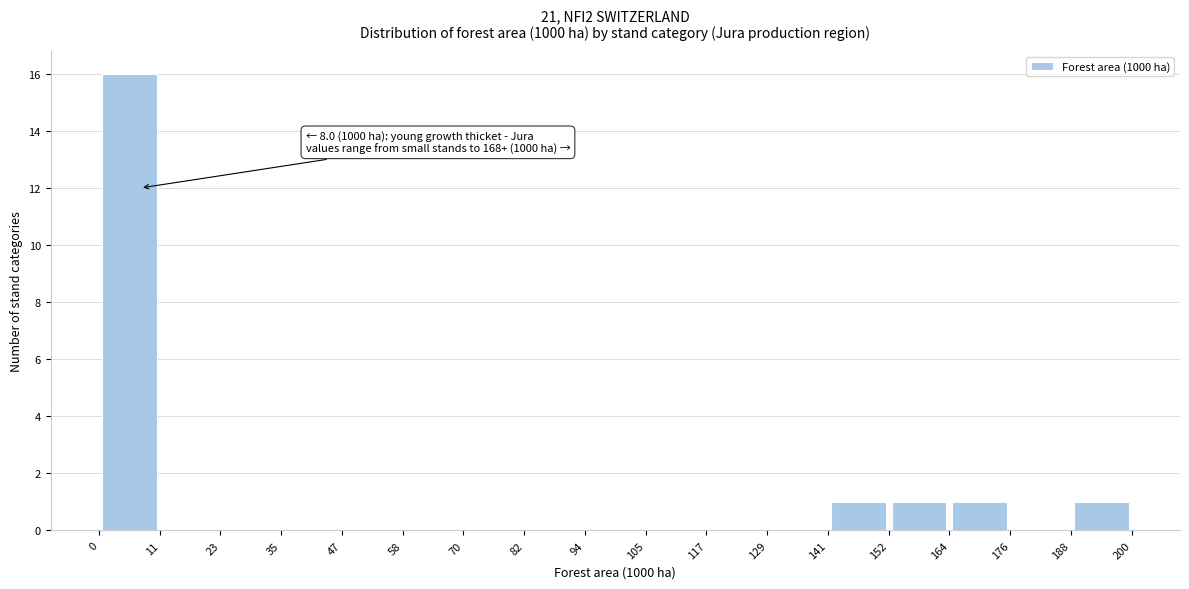

Over which range of the x-axis is the bar tallest?

0 to 11